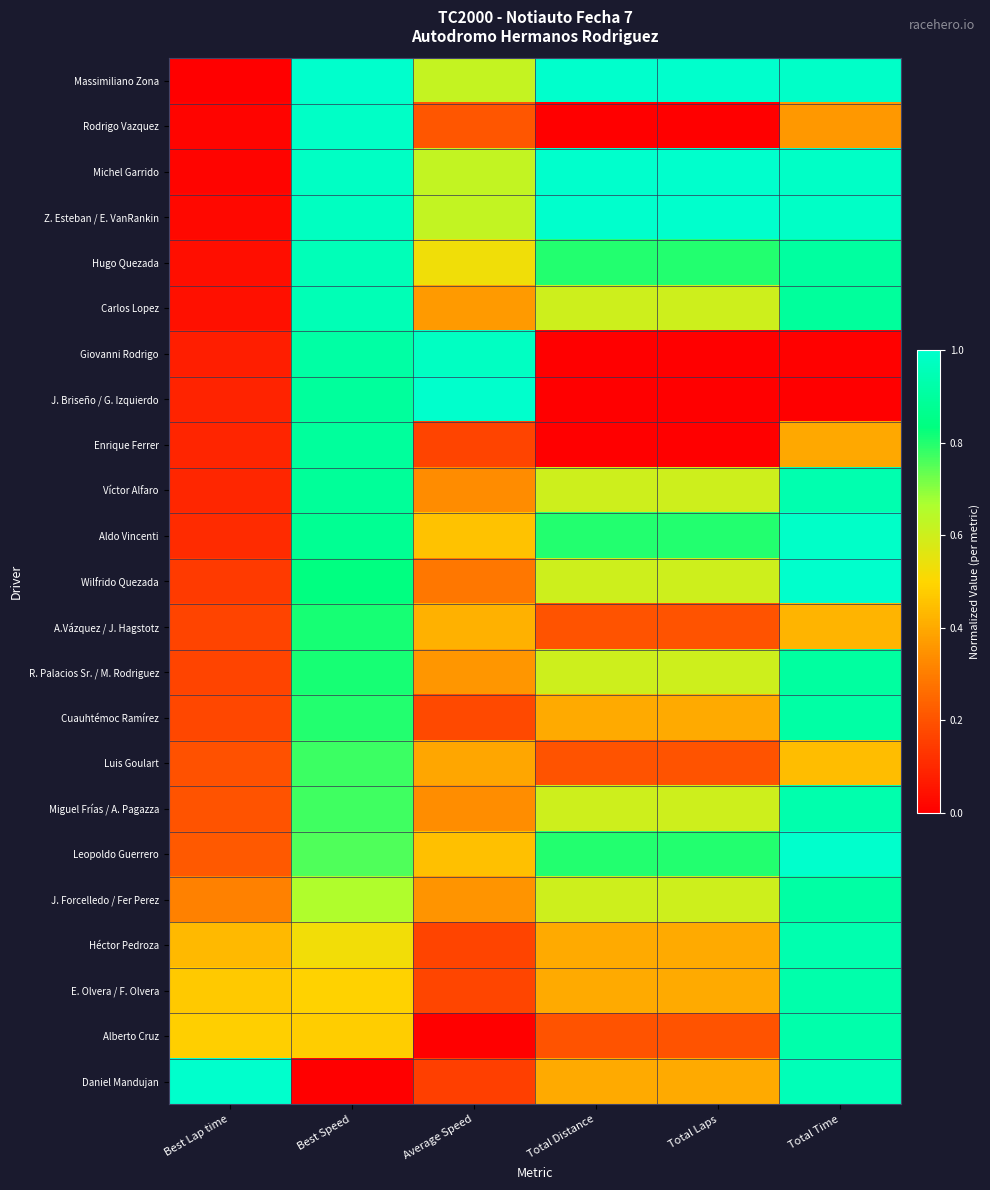

How many distinct data groups are displayed?

23